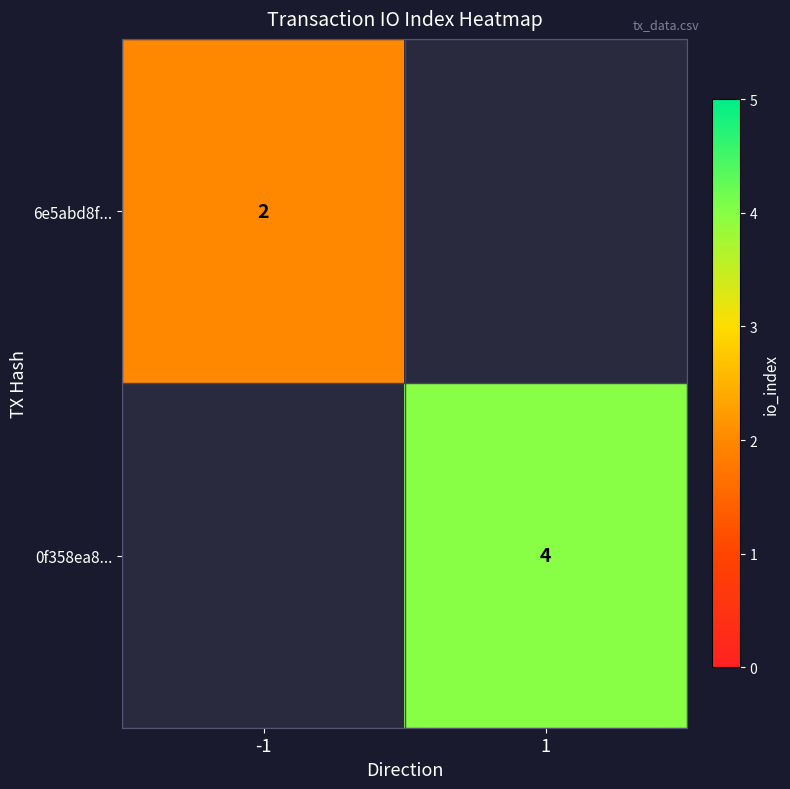

The 6e5abd8f... series shows 3 at -1. True or false?

False